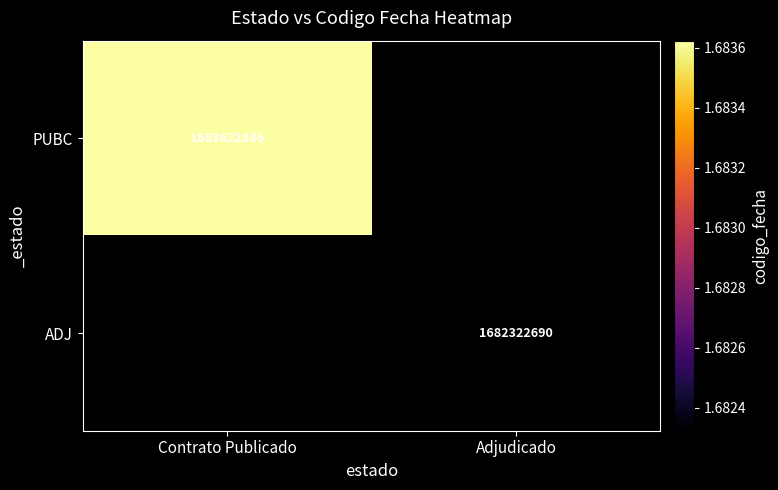

The value of ADJ at Adjudicado is 2923413737. True or false?

False